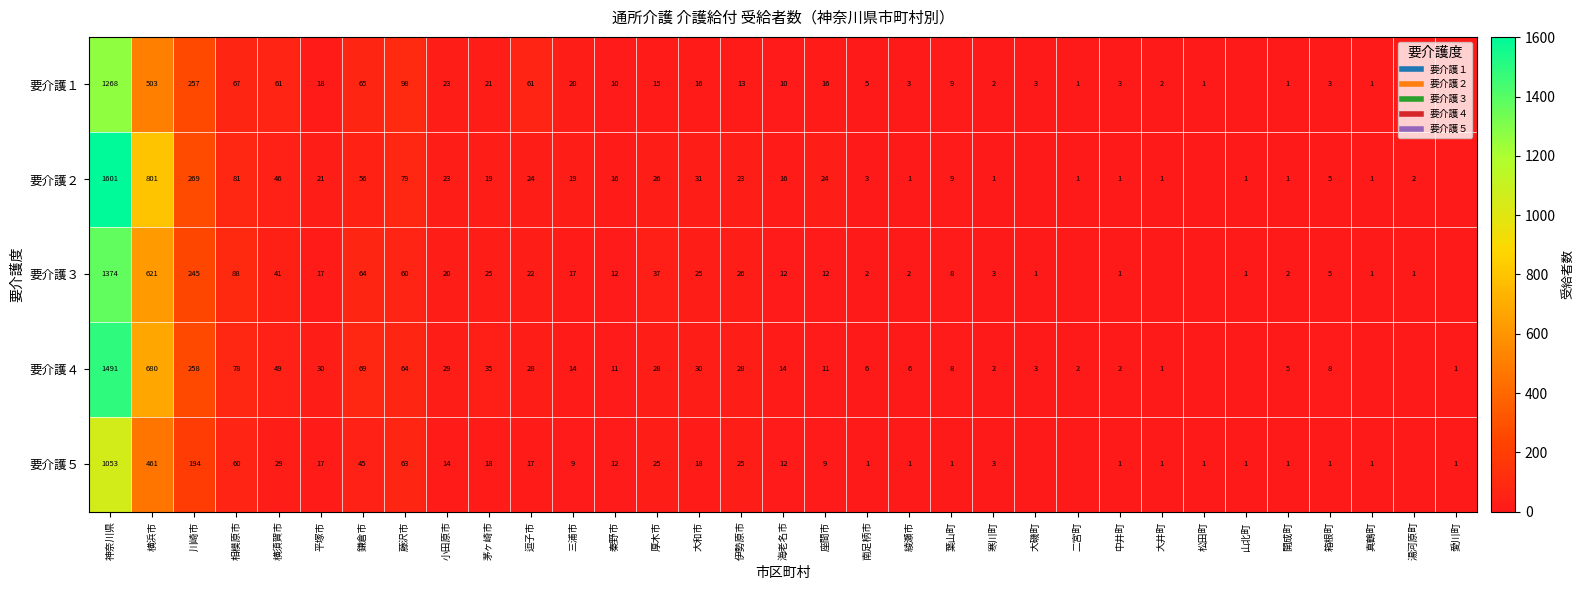

How many values in the 要介護５ series exceed 9?

16